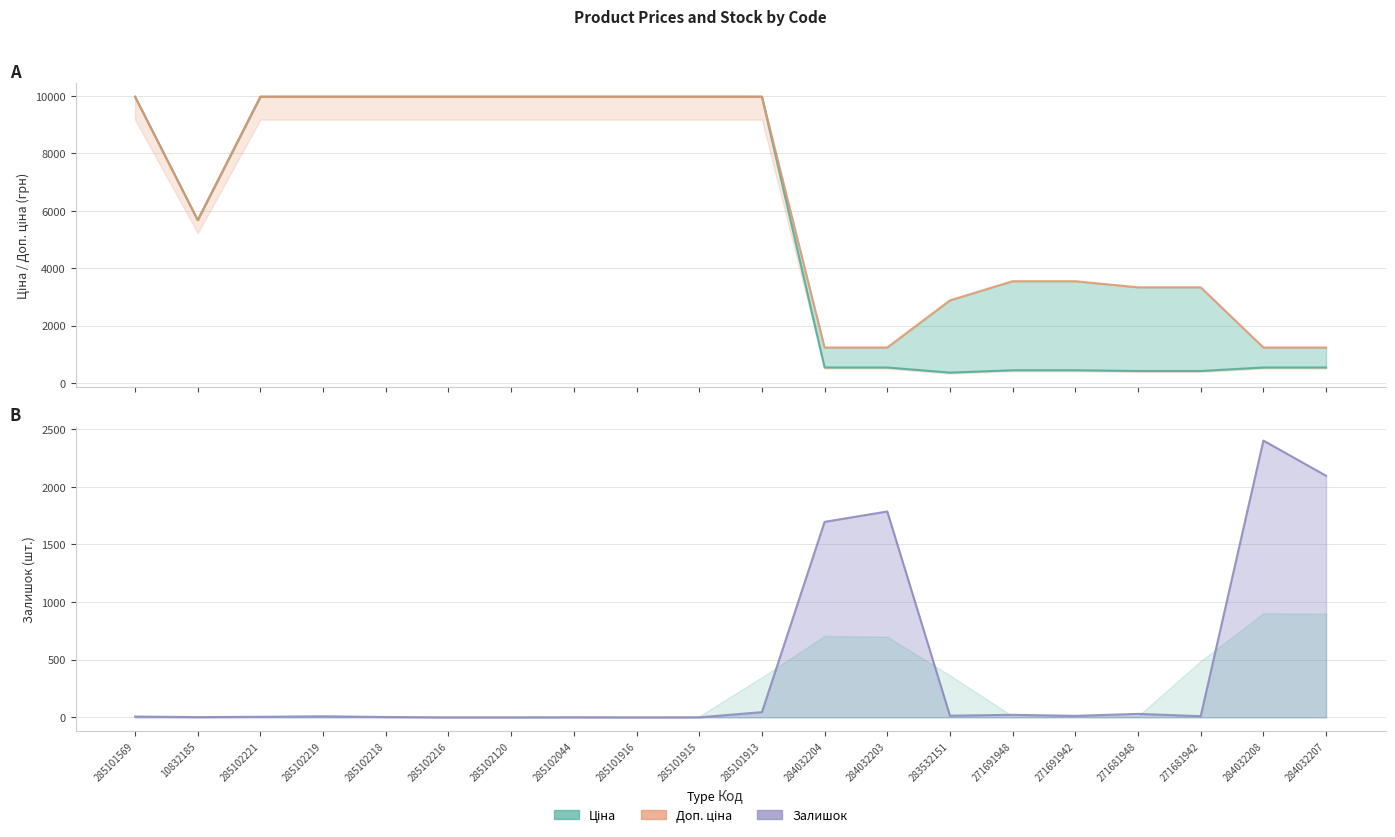

True or false: Доп. ціна and Ціна intersect in this chart.

False